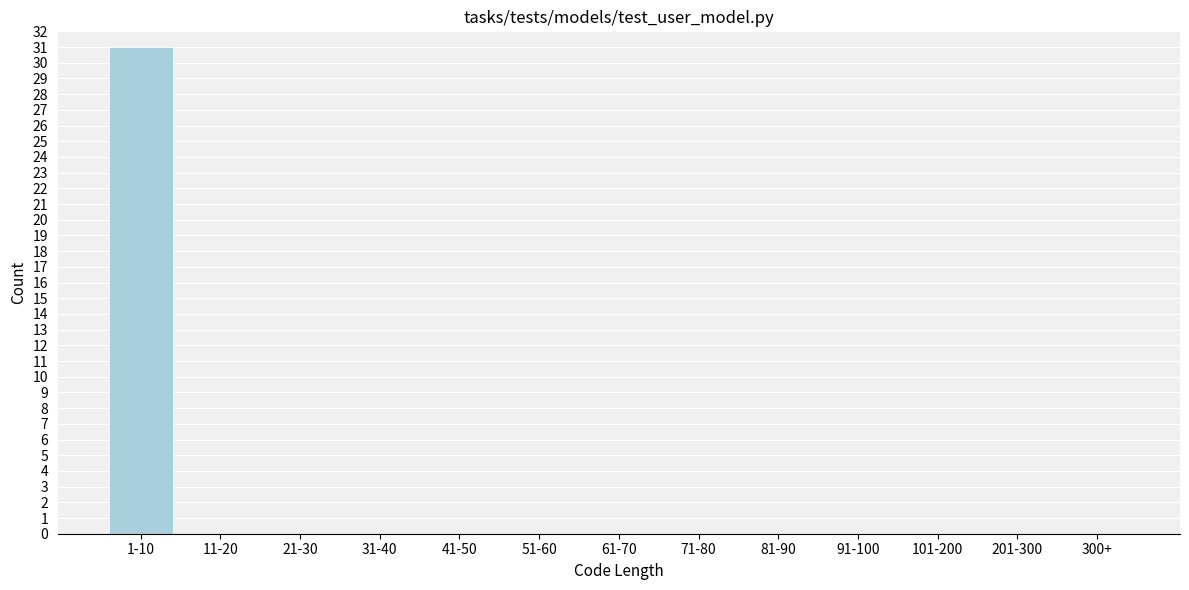

Reading left to right, transcribe all the data shown in this chart.

1-10=31	11-20=0	21-30=0	31-40=0	41-50=0	51-60=0	61-70=0	71-80=0	81-90=0	91-100=0	101-200=0	201-300=0	300+=0